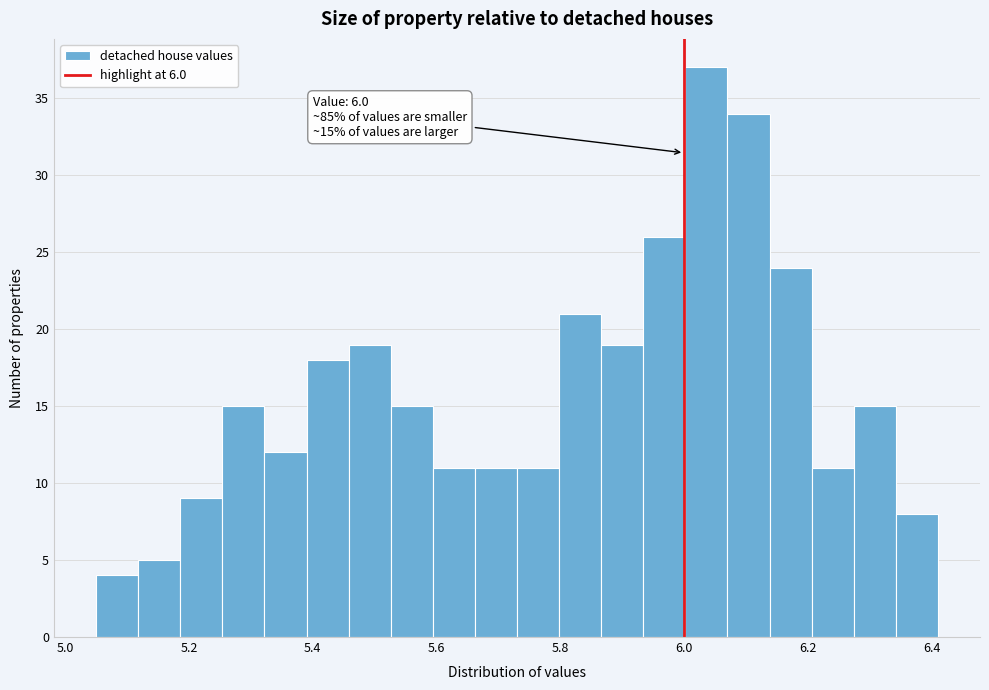

Read against the x-axis, roughly where is the centre of the tallest bar?

6.04